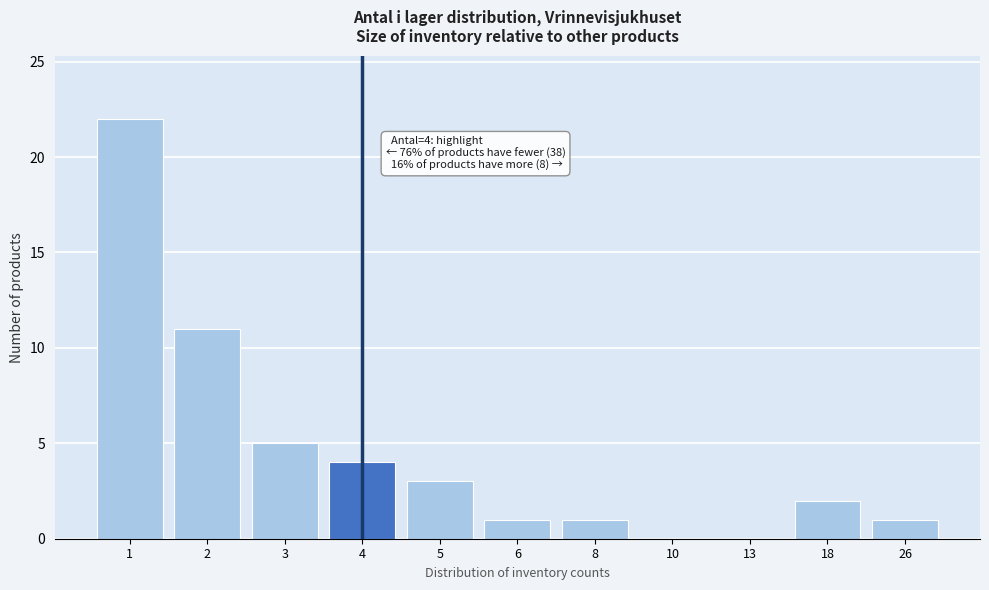

Reading left to right, extract all data points from this chart.

1=22	2=11	3=5	4=4	5=3	6=1	8=1	10=0	13=0	18=2	26=1